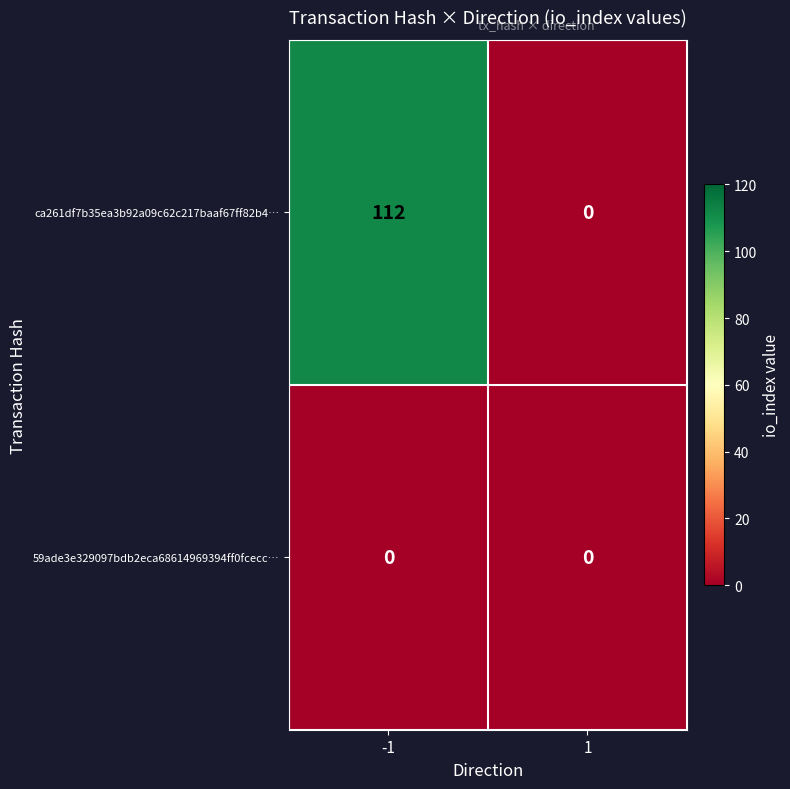

At which category is the sum across all series the highest?

-1